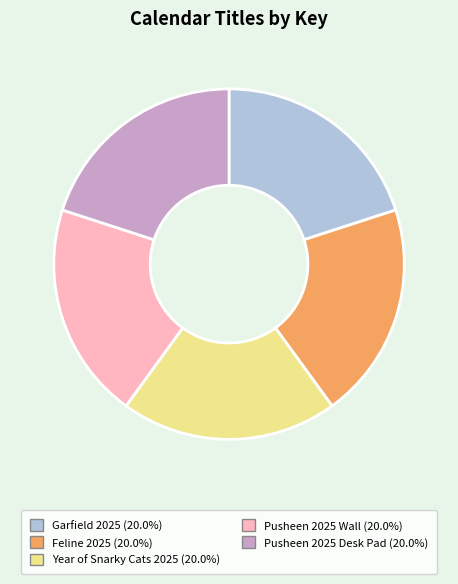

Does any single category account for the majority?

No